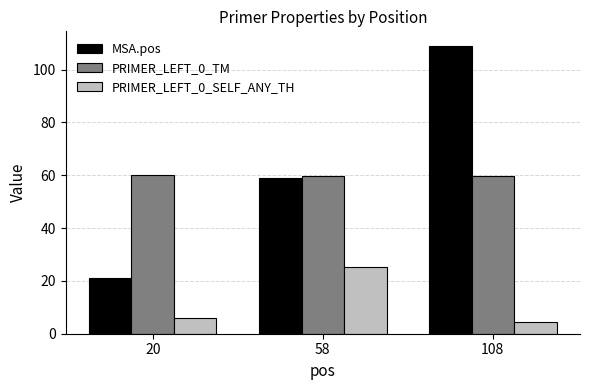

Are the bars horizontal?

No